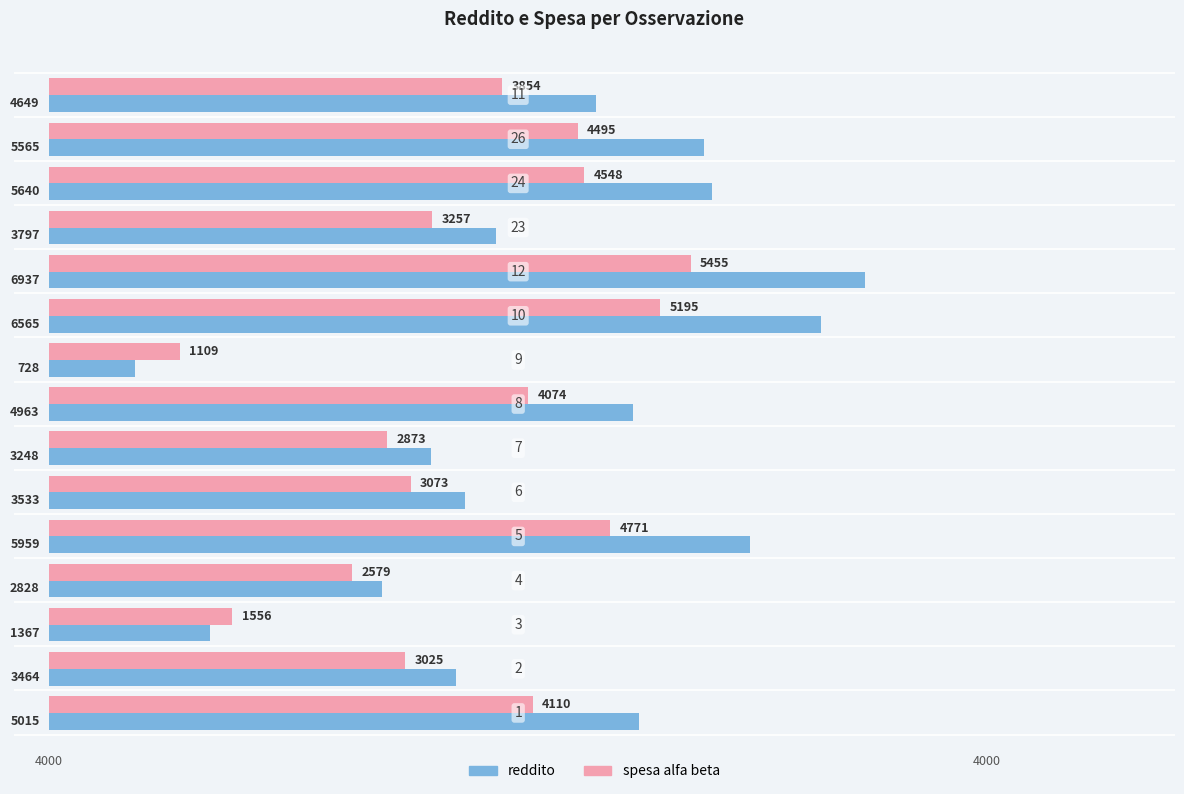

What is the sum of all reddito values?

64258.0